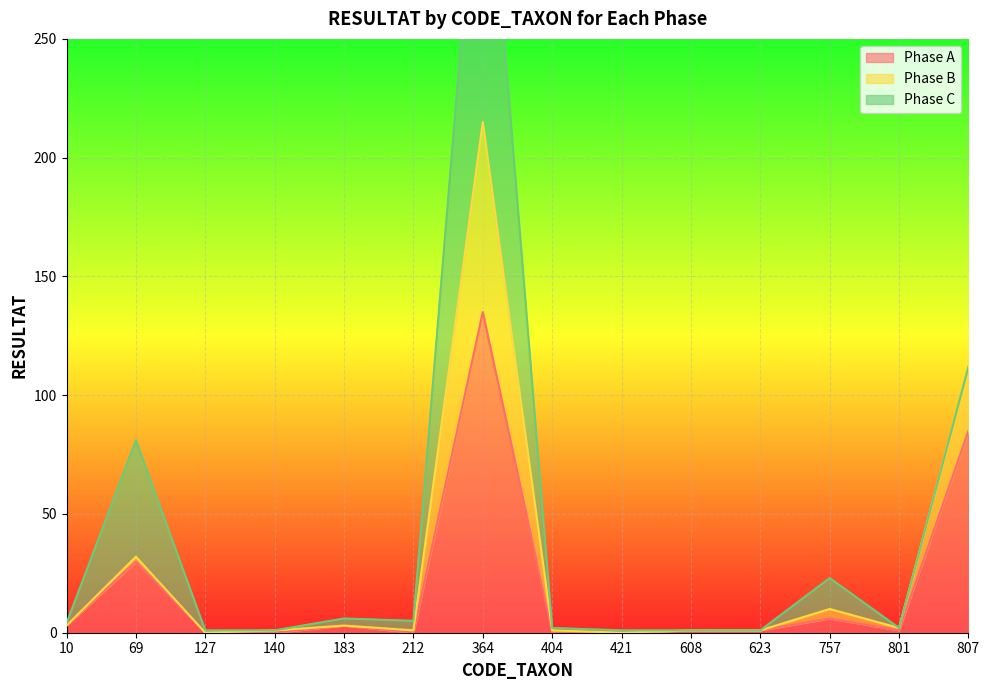

How many interior local peaks does the Phase B series have?

4